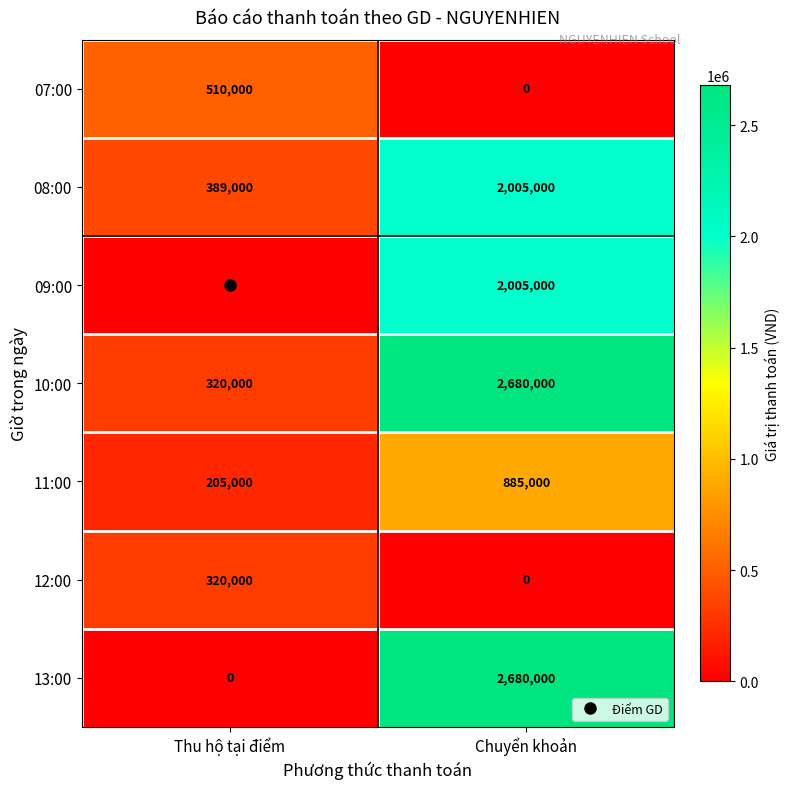

Which series has the largest total across all categories?

10:00